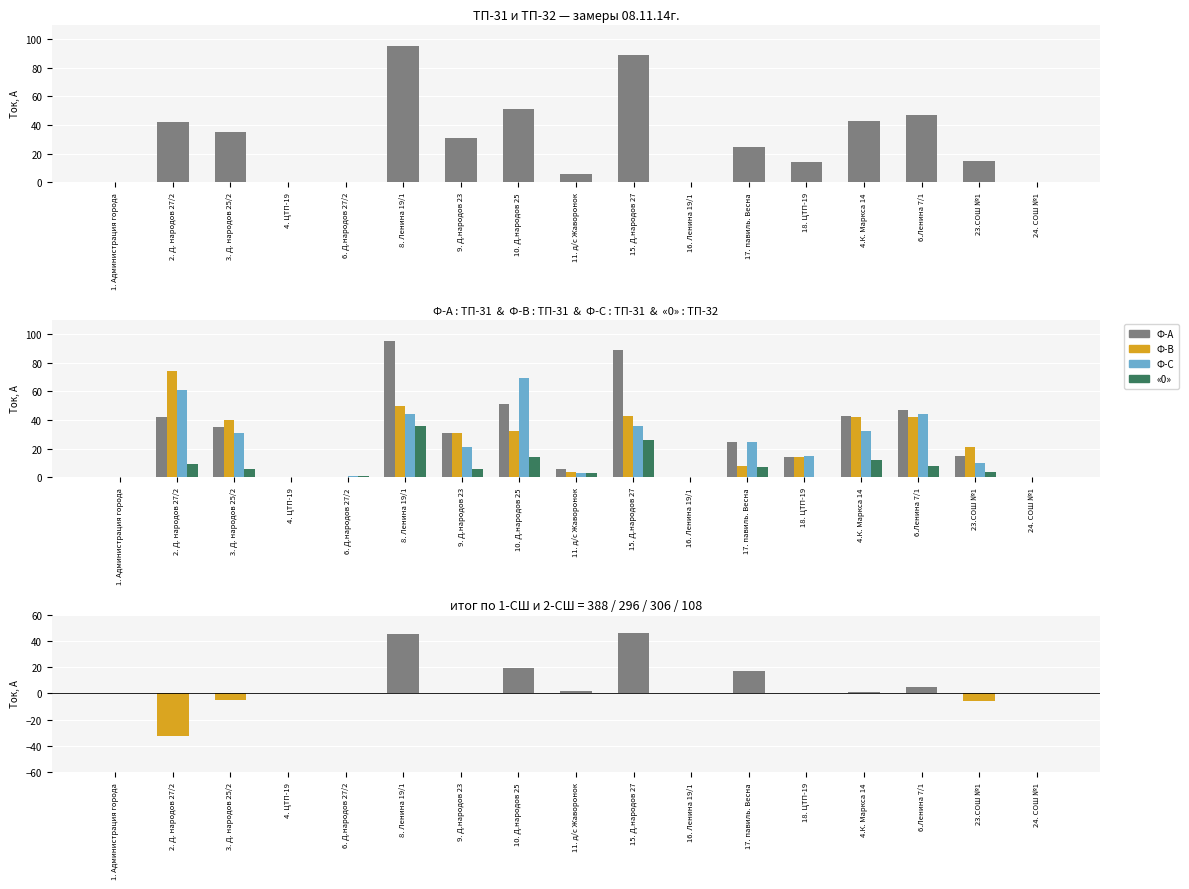

Reading left to right, what are all the values shown in this chart?

Ф-А: 0	42	35	0	0	95	31	51	6	89	0	25	14	43	47	15	0
Ф-В: 0	74	40	0	0	50	31	32	4	43	0	8	14	42	42	21	0
Ф-С: 0	61	31	0	1	44	21	69	3	36	0	25	15	32	44	10	0
«0»: 0	9	6	0	1	36	6	14	3	26	0	7	0	12	8	4	0
Ф-А − Ф-В: 0	-32	-5	0	0	45	0	19	2	46	0	17	0	1	5	-6	0